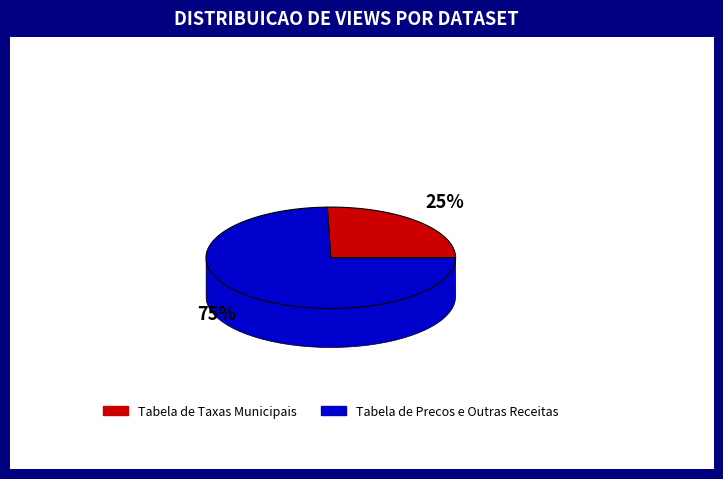

Is it true that Tabela de Taxas Municipais is 25% of the pie?

True